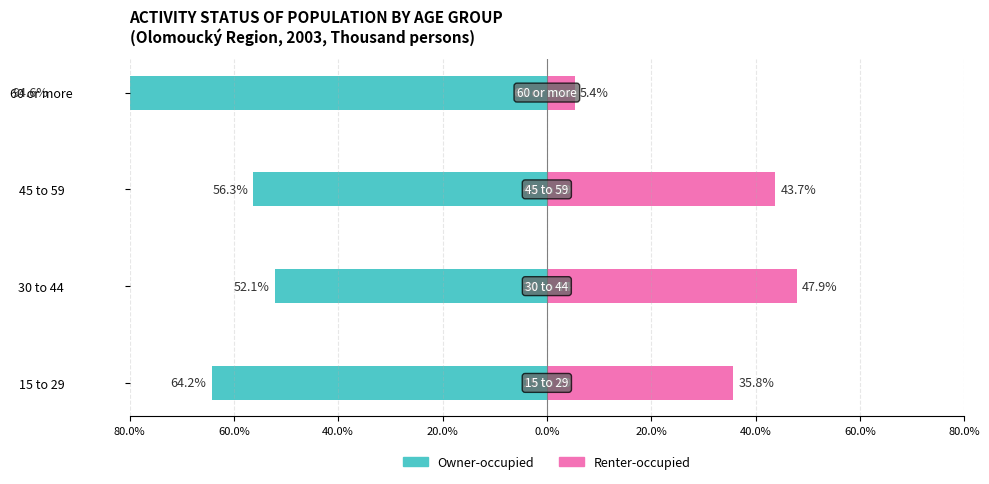

What are all the series names shown in the legend?

Owner-occupied, Renter-occupied